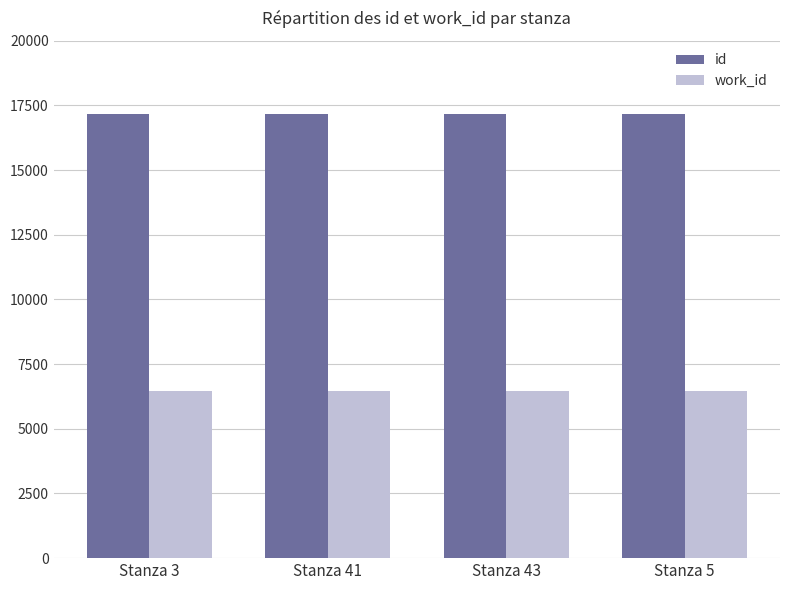

What is the difference between the highest and lowest values at Stanza 41?

10701